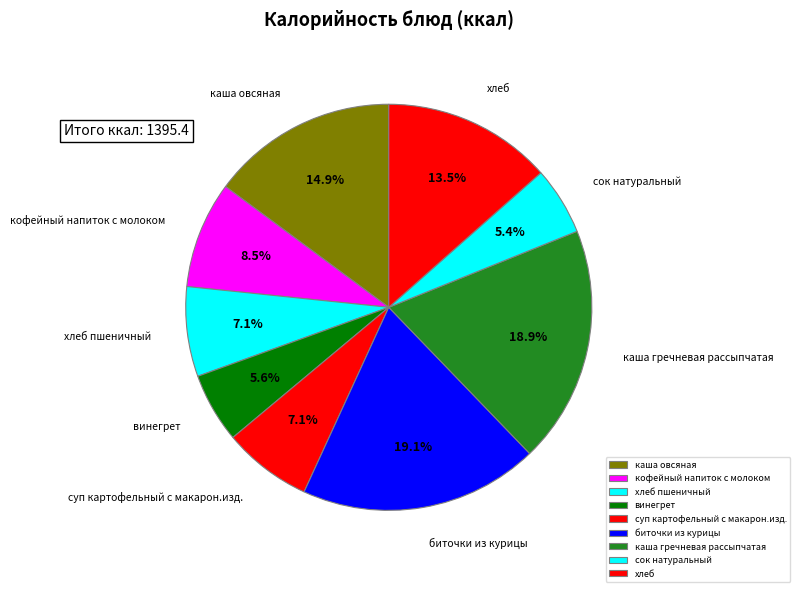

What is the ratio of the value at биточки из курицы to the value at хлеб?

1.4